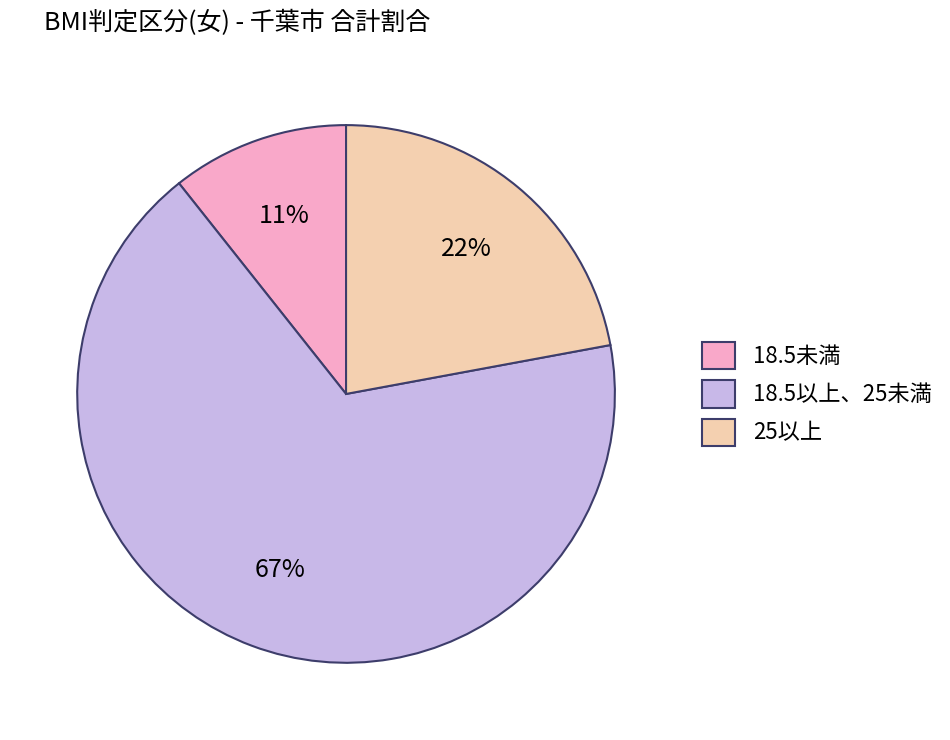

Which category accounts for the majority?

18.5以上、25未満